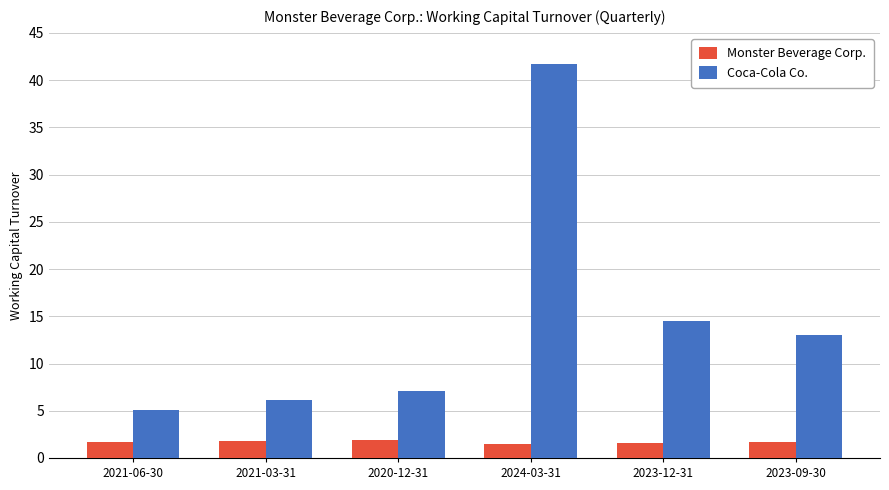

Between 2024-03-31 and 2023-09-30, which series saw the biggest shift?

Coca-Cola Co.